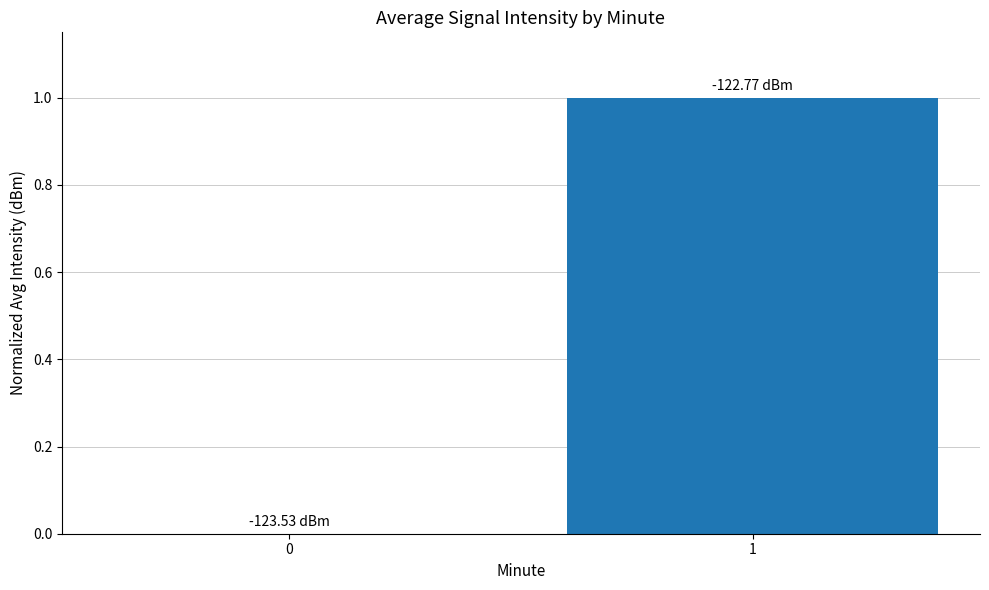

What is the approximate value at 1?

1